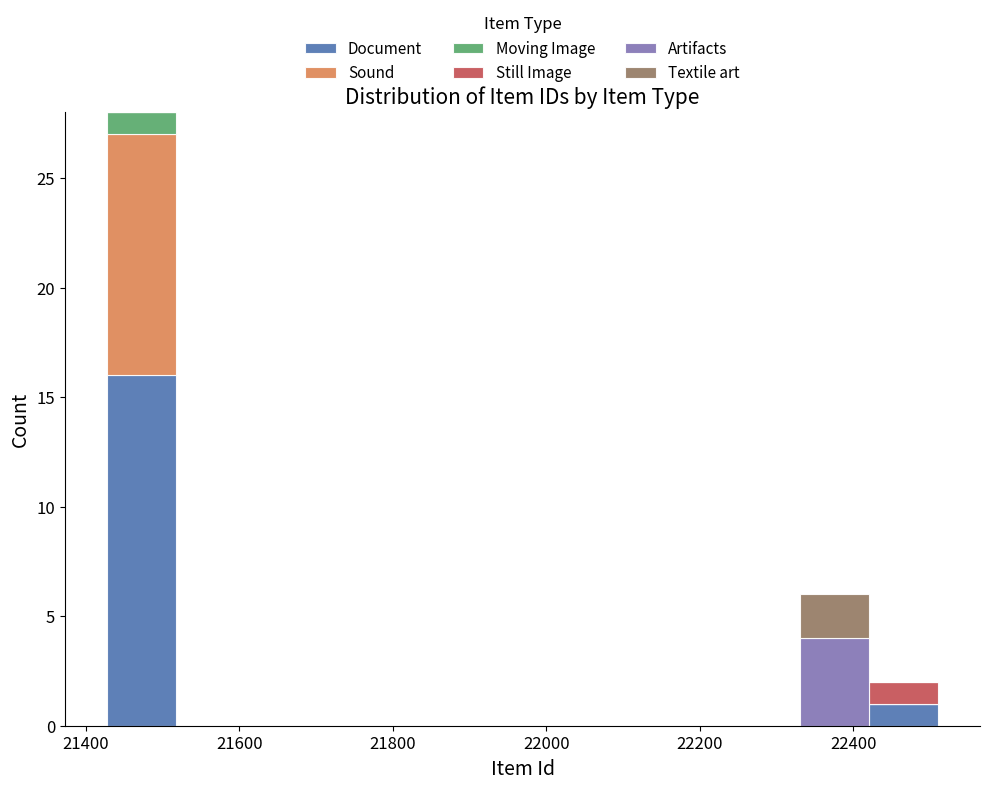

What is the total height of the stacked bar covering 22420 to 22520 on the x-axis? Neither the bar edges nor the heights are printed on the chart, so give them approximately, as read against the axes.

2